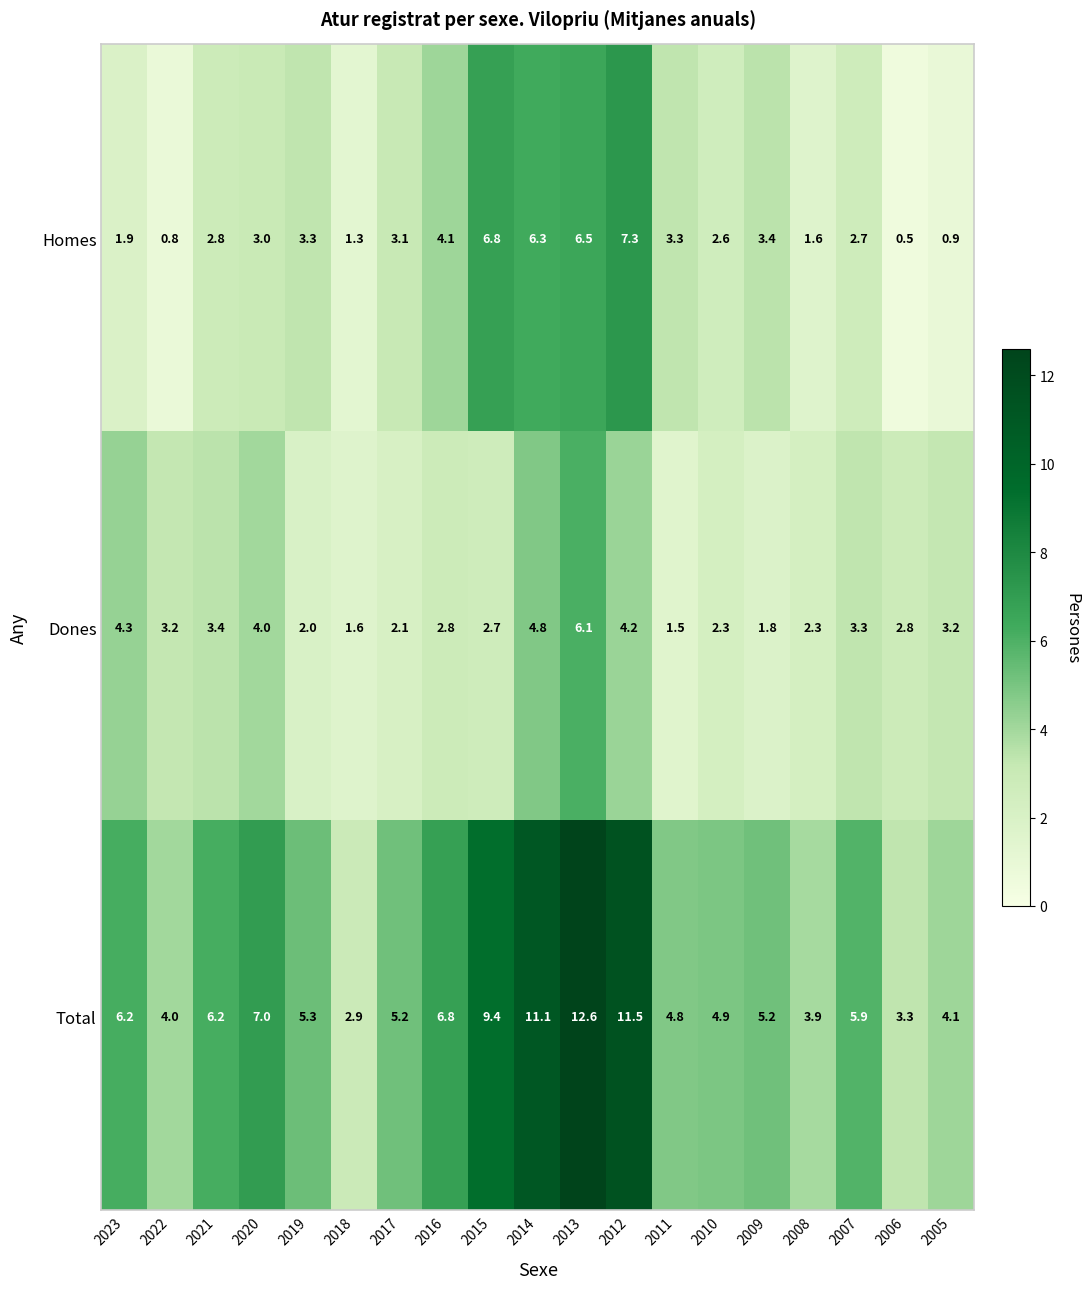

What value does the Total series have at 2023?

6.2